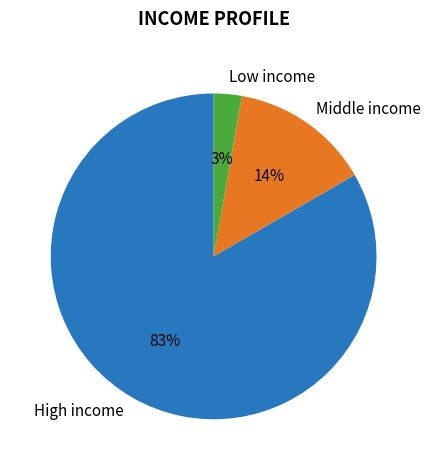

Rank the categories by value from lowest to highest.

Low income, Middle income, High income